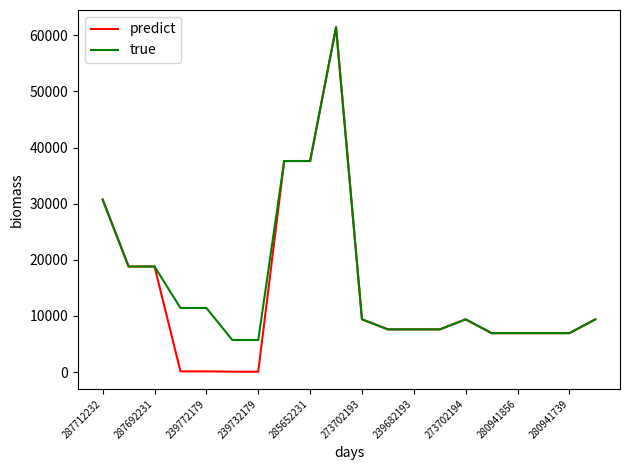

Which series has the widest spread of values?

predict